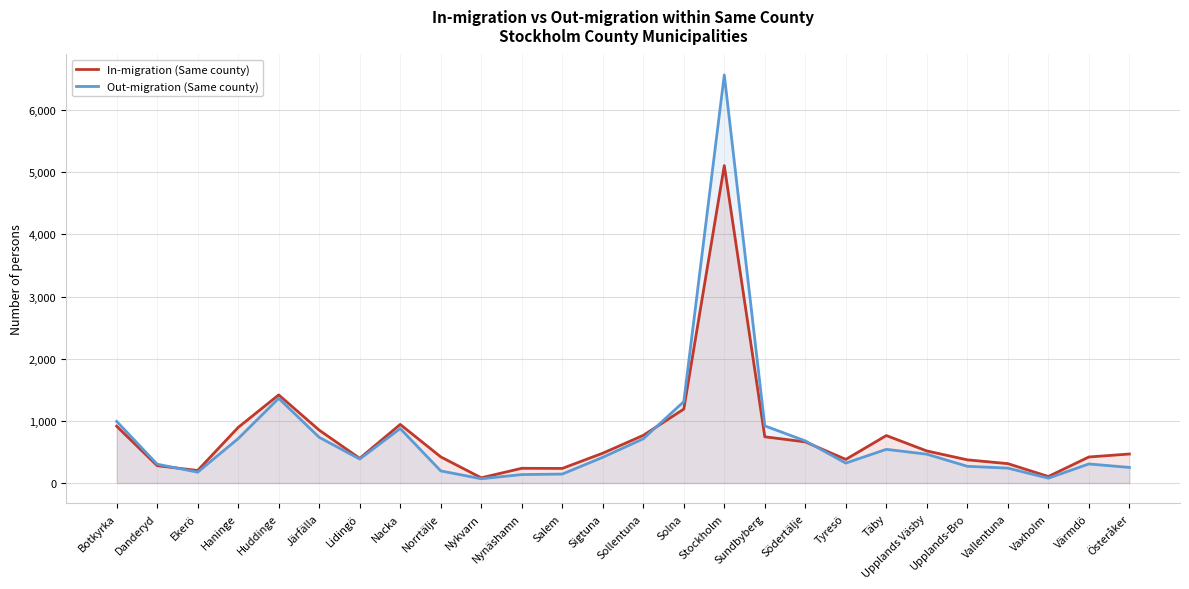

The Out-migration (Same county) series shows 303 at Danderyd. True or false?

True